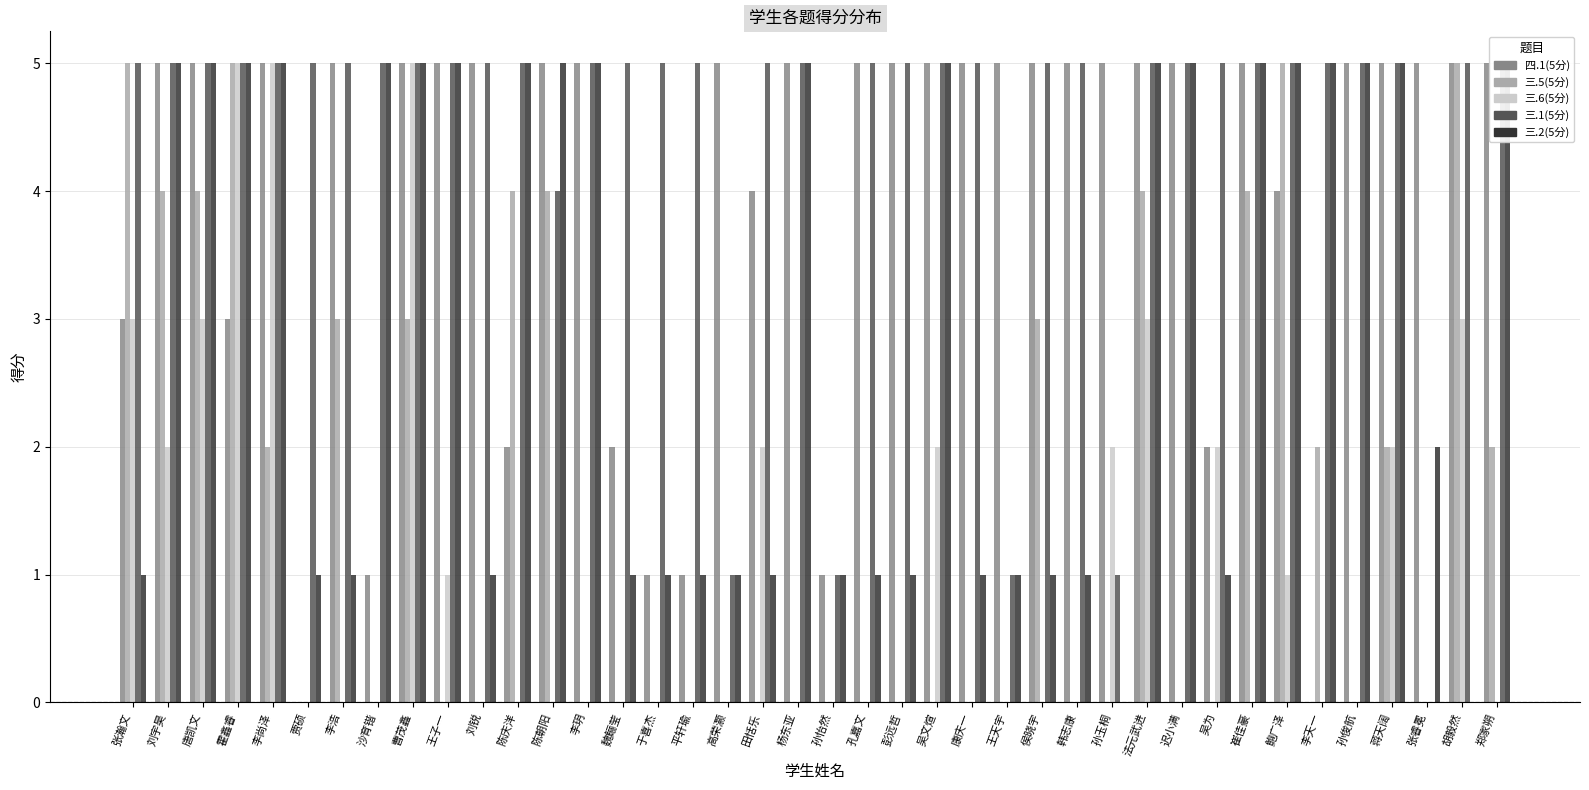

How many values in 四.1(5分) are above zero?

38